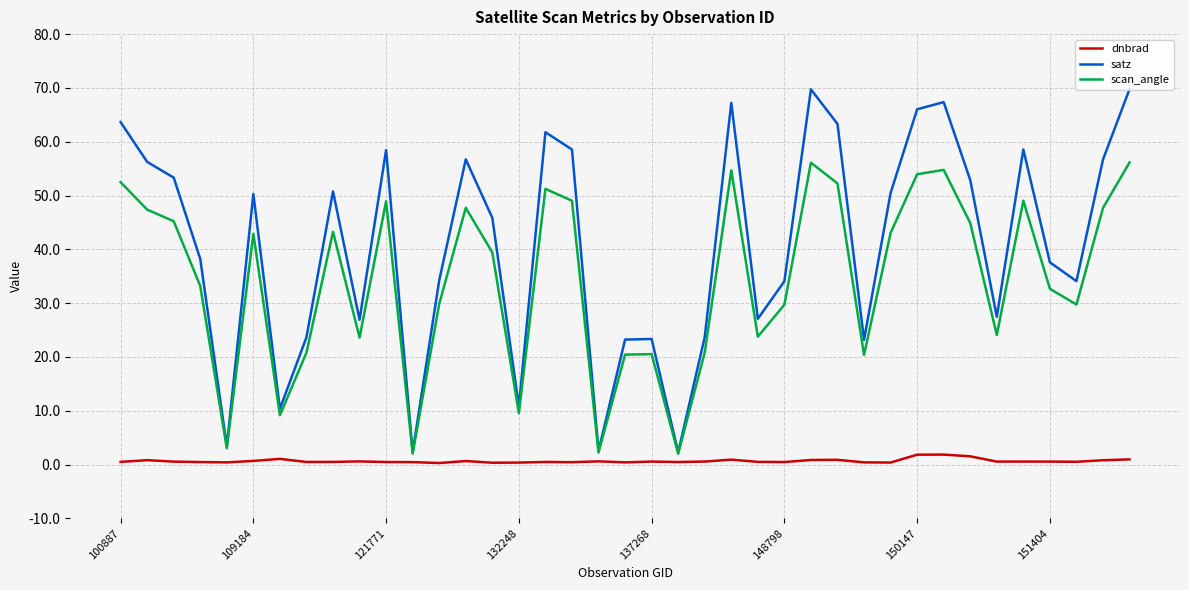

What is the difference between the second highest and minimum values in the scan_angle series?

54.1